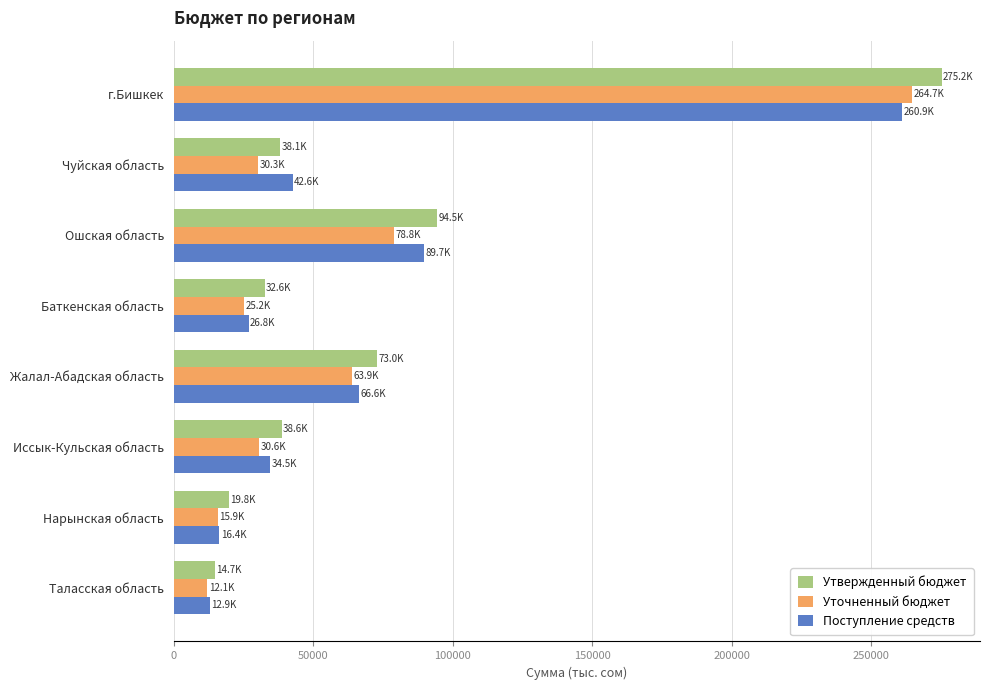

Which series has the largest total across all categories?

Утвержденный бюджет